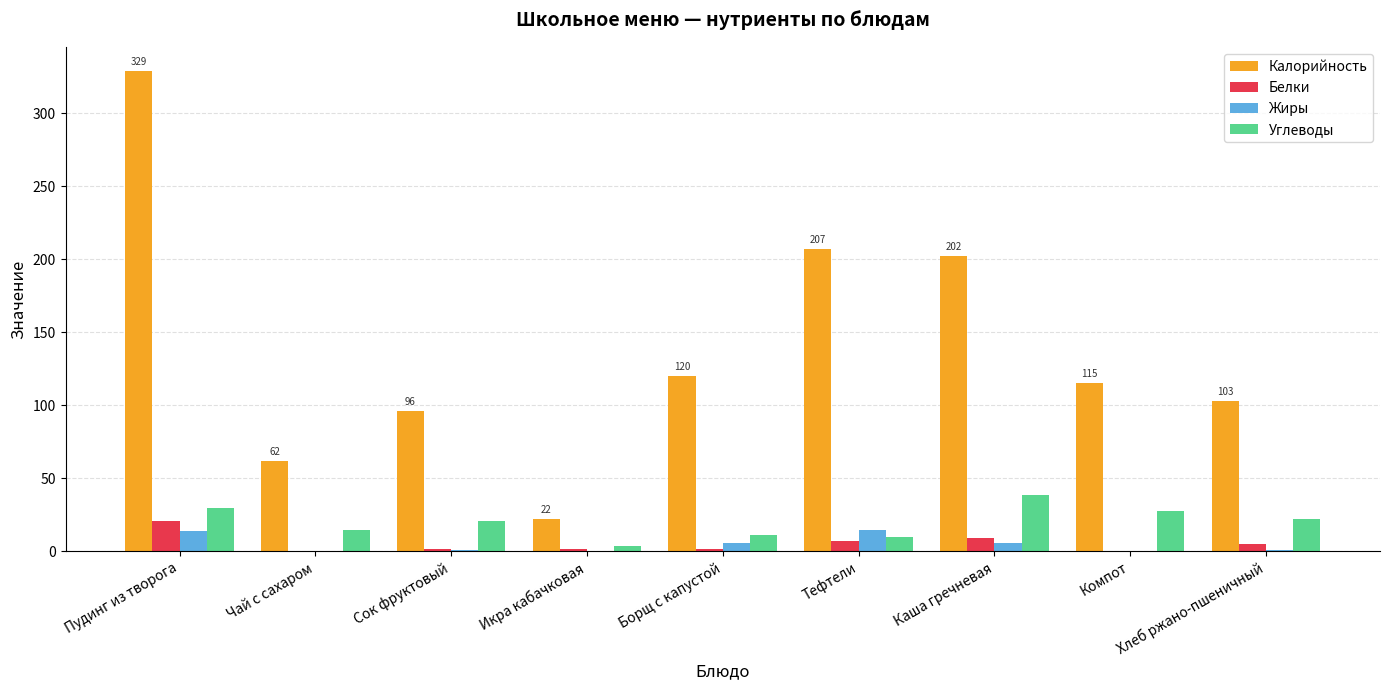

Does the chart contain stacked bars?

No